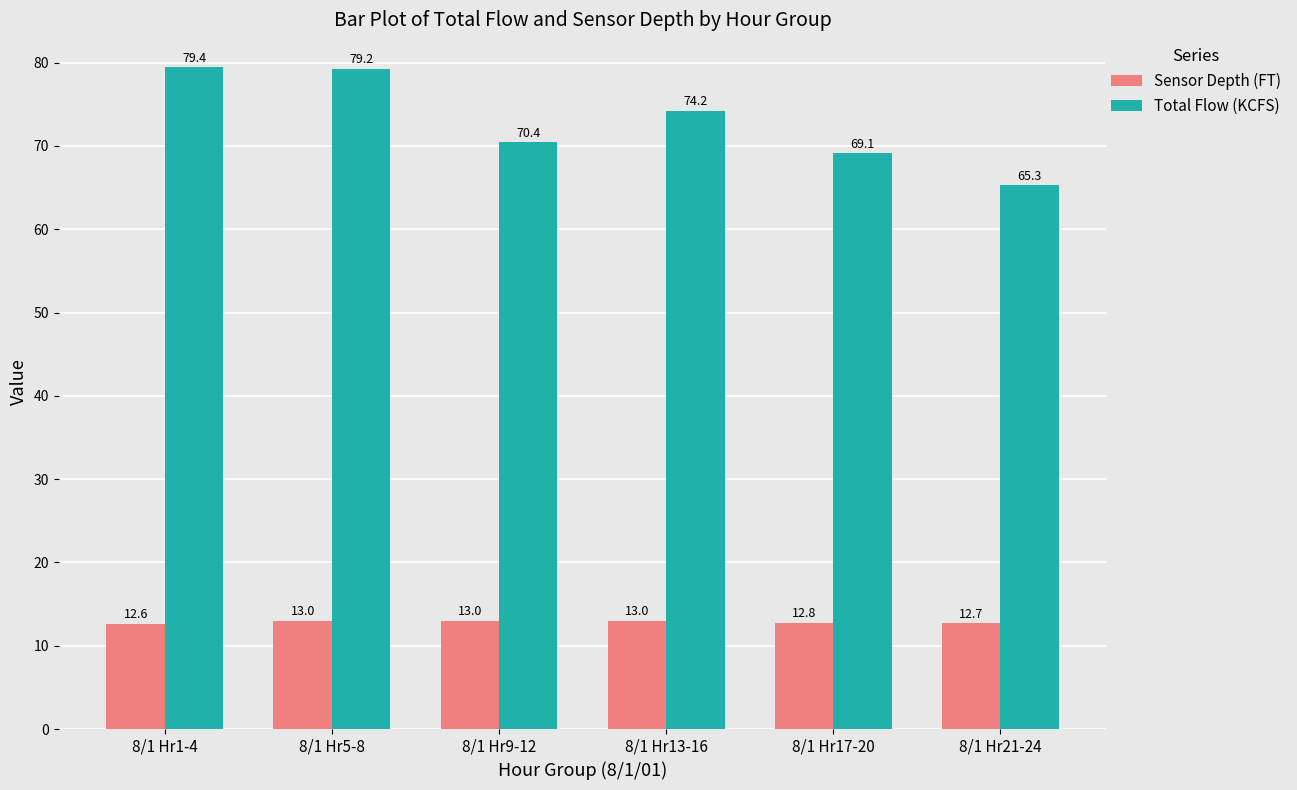

What is the difference between the Sensor Depth (FT) values at 8/1 Hr5-8 and 8/1 Hr1-4?

0.3